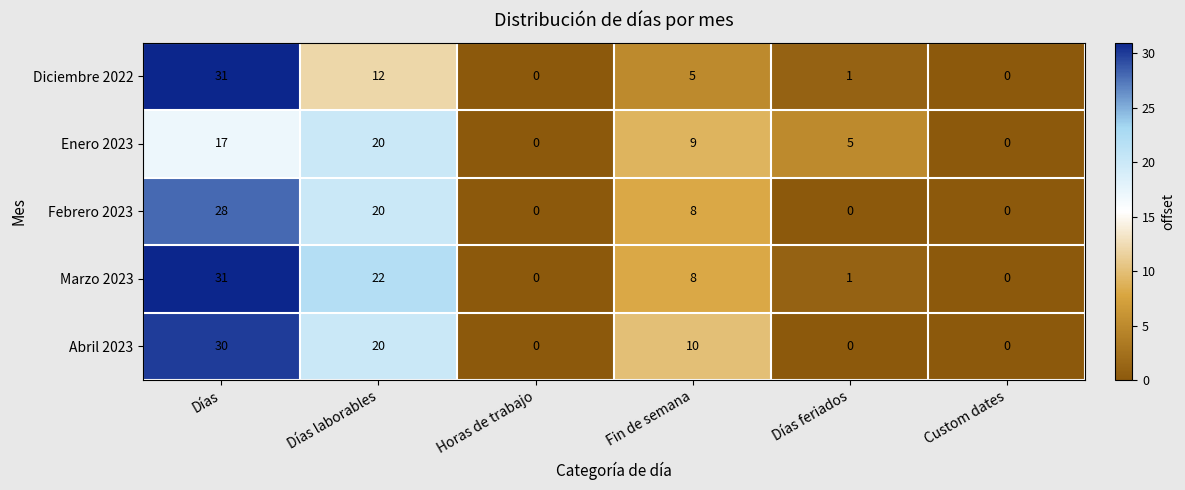

Where does the Abril 2023 series first go above 10?

Días